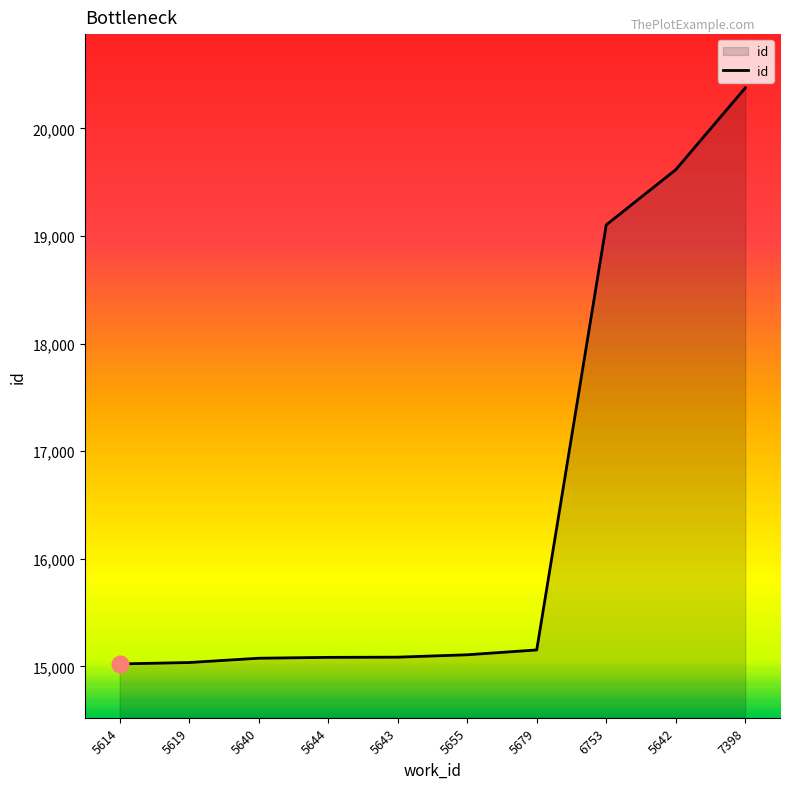

What is the difference between the maximum and minimum values?

5353